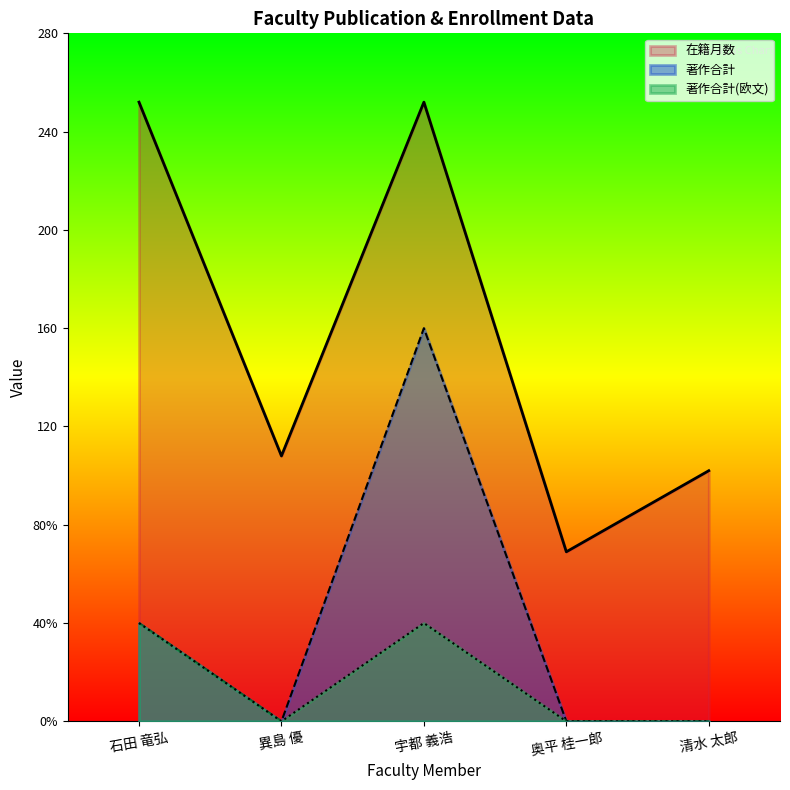

What is the sum of all 在籍月数 values?

783